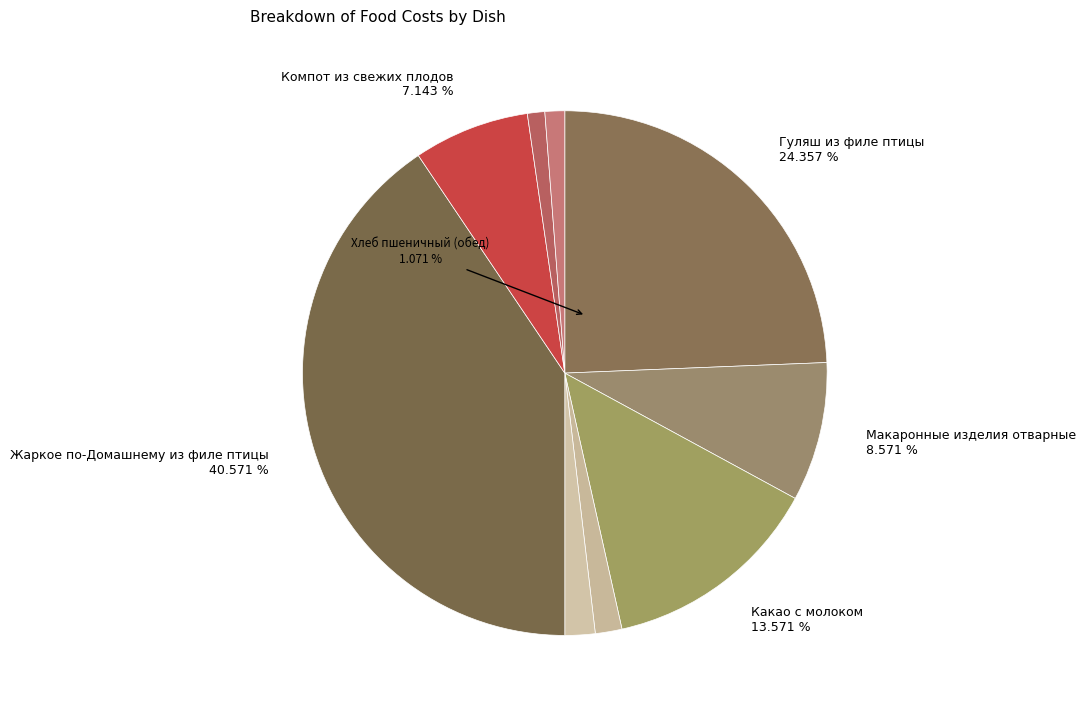

What is the ratio of the value at Хлеб пшеничный (обед) to the value at Макаронные изделия отварные?

0.1